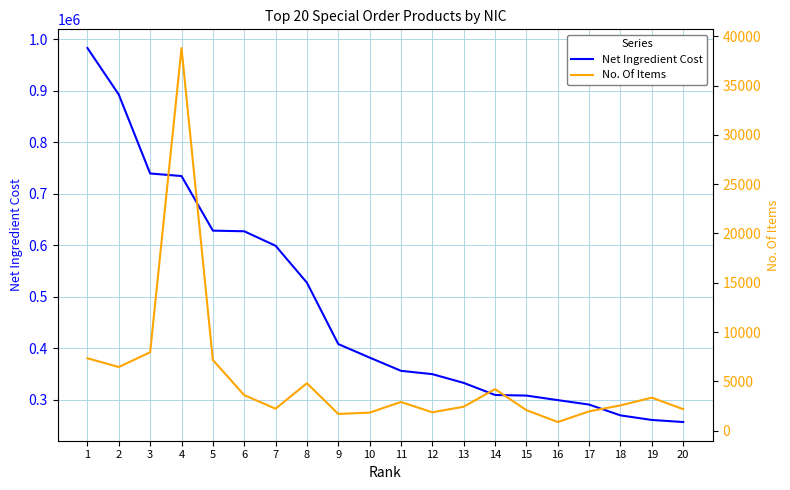

Which series has the widest spread of values?

Net Ingredient Cost